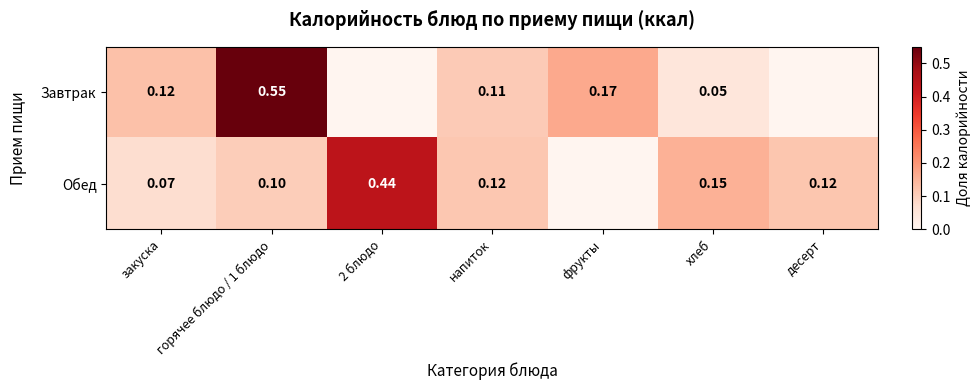

Rank the series at закуска from highest to lowest value.

Завтрак, Обед